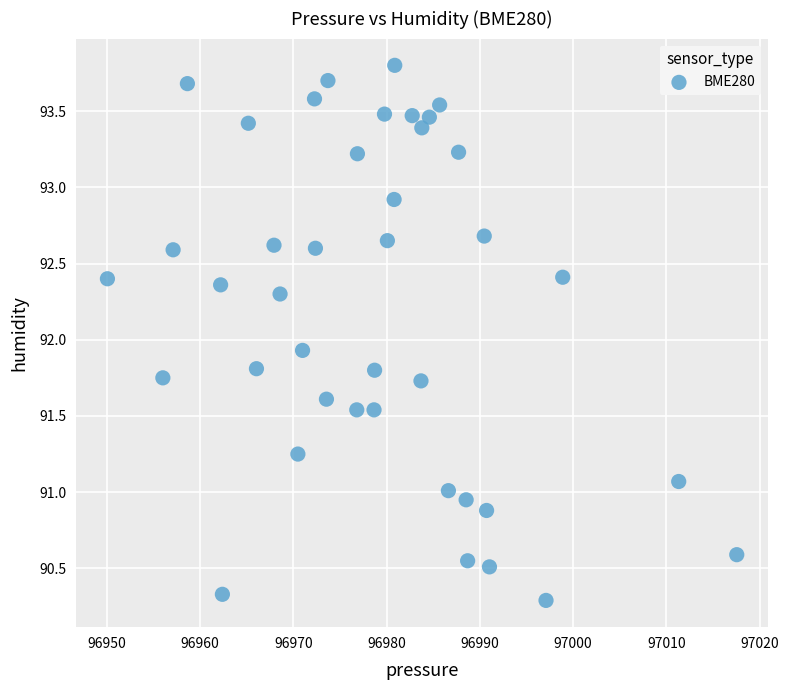

What is the range of X values (max minus min)?

67.4